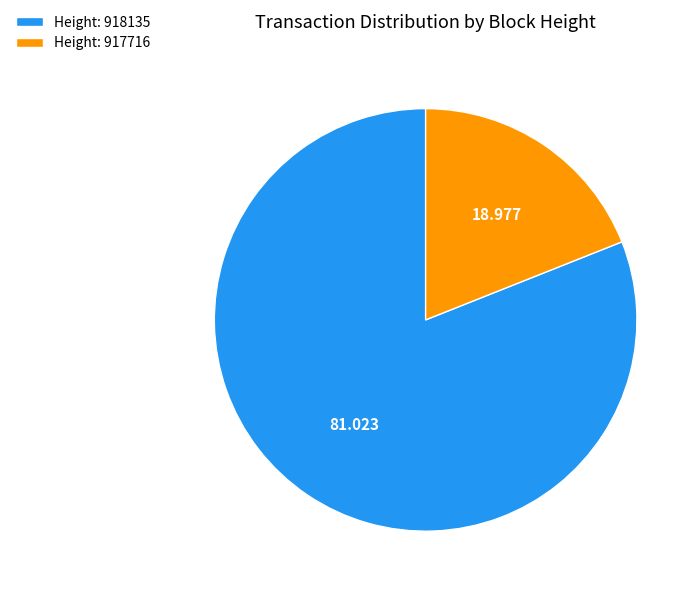

How many slices are in this pie chart?

2